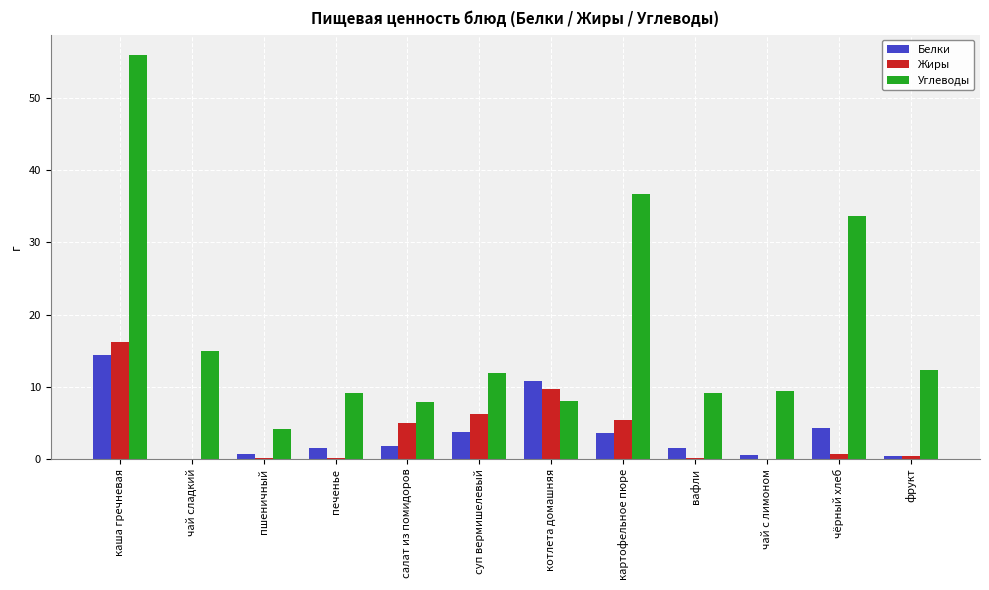

Read the Углеводы value at котлета домашняя.

8.1